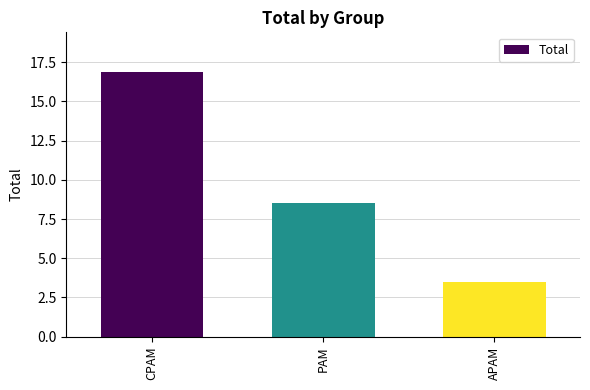

What is the sum of all values?

28.9